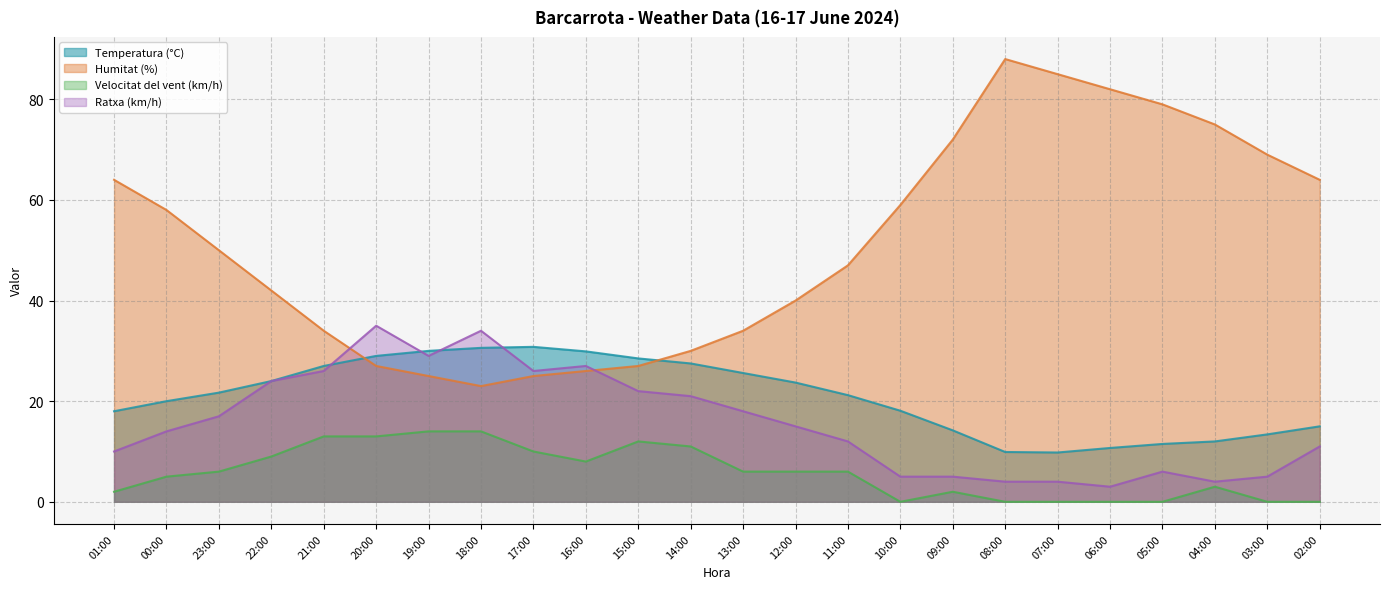

Count the number of data series in this chart.

4